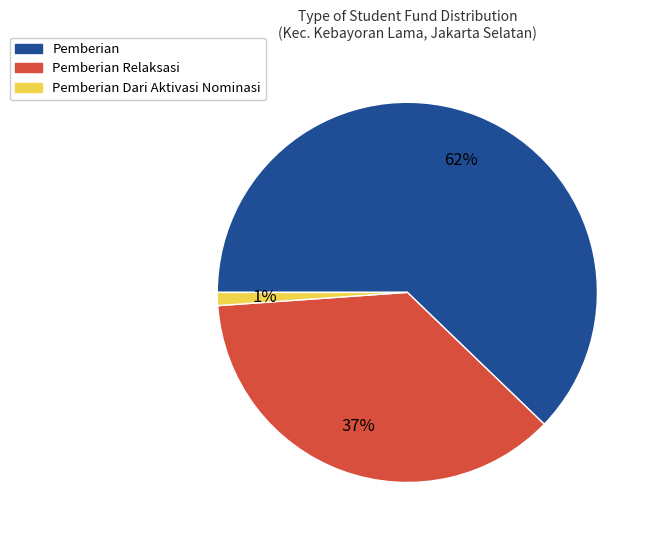

Rank the categories by value from lowest to highest.

Pemberian Dari Aktivasi Nominasi, Pemberian Relaksasi, Pemberian